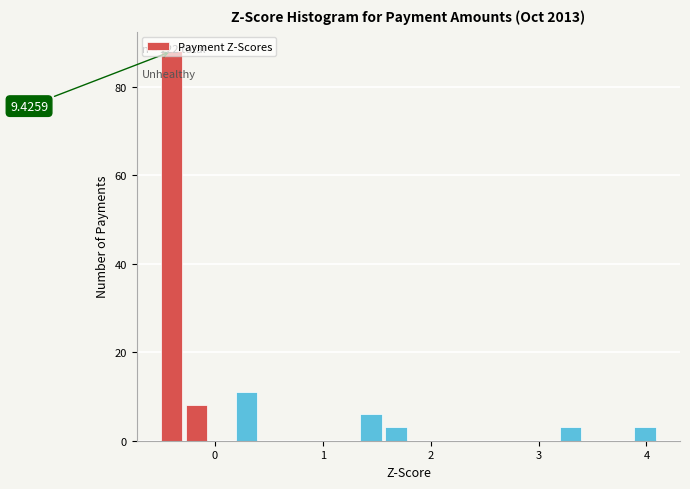

Around what value on the x-axis is the tallest bar? Give the approximate position of its centre, as read against the axis.

-0.4